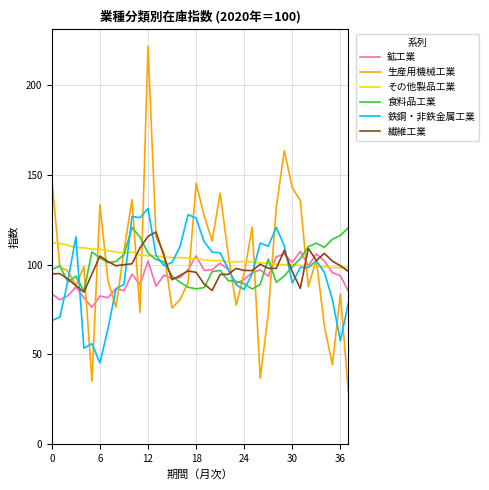

What is the maximum value for 鉄鋼・非鉄金属工業?

131.4